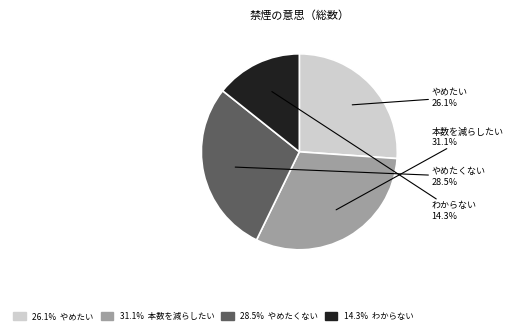

How many slices are in this pie chart?

4